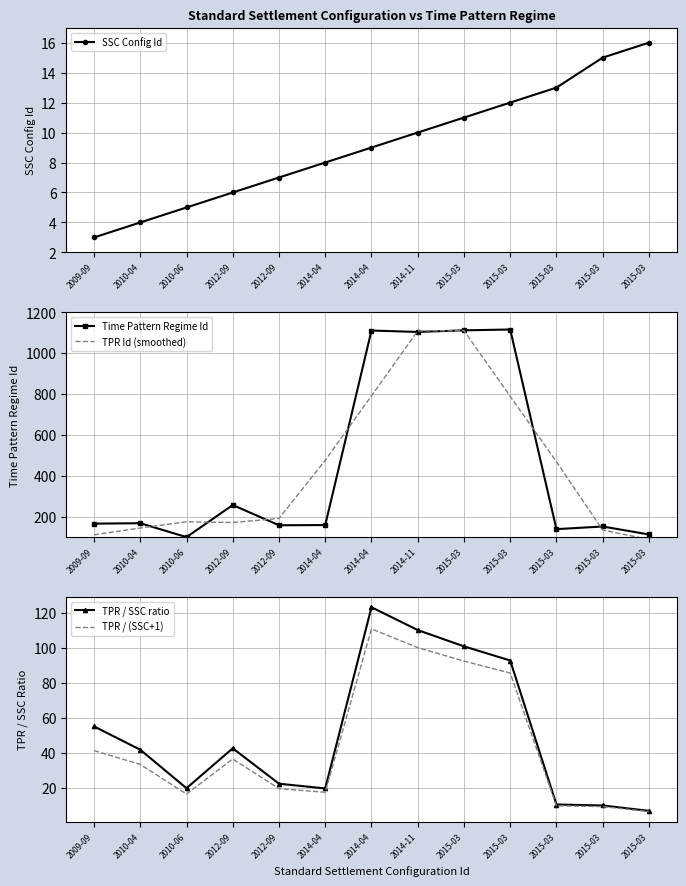

True or false: TPR / SSC ratio has a value of 123.4 at 2014-04.

True